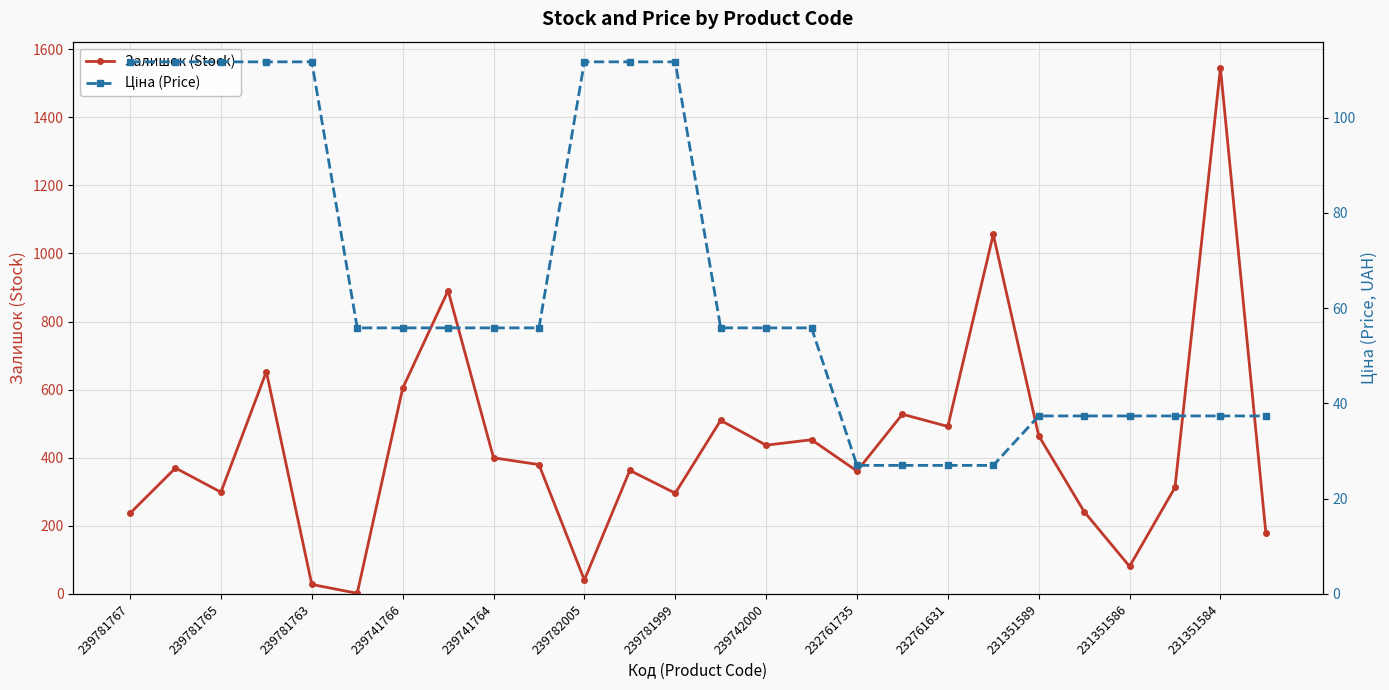

List the series in order of their peak value, lowest first.

Ціна (Price), Залишок (Stock)